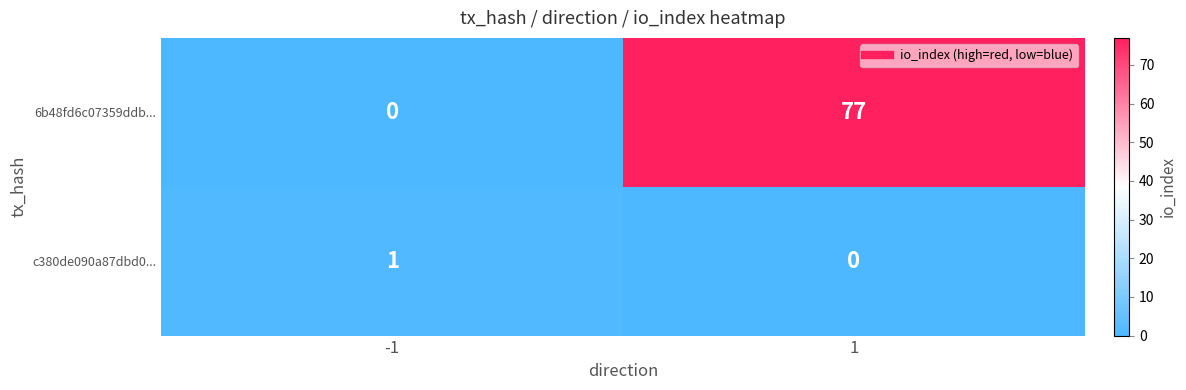

How many values in the c380de090a87dbd0... series are below 1?

1